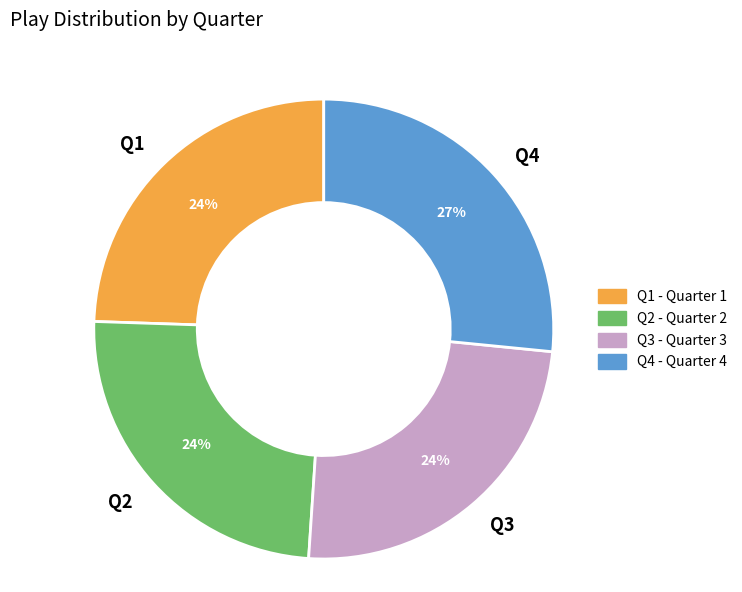

Do Q4 and Q1 together represent more than half of the pie?

Yes